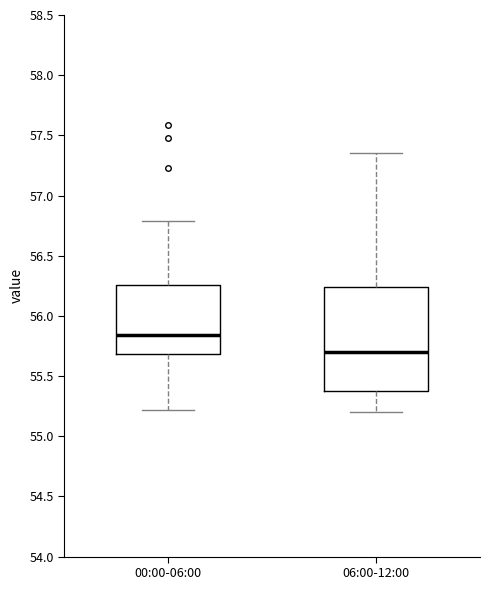

Comparing the boxes themselves (not the whiskers), which one is the tallest?

06:00-12:00